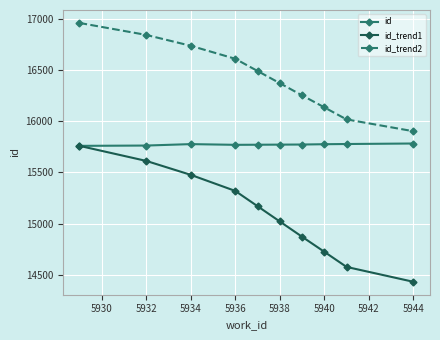

Rank the series by their average value, from lowest to highest.

id_trend1, id, id_trend2